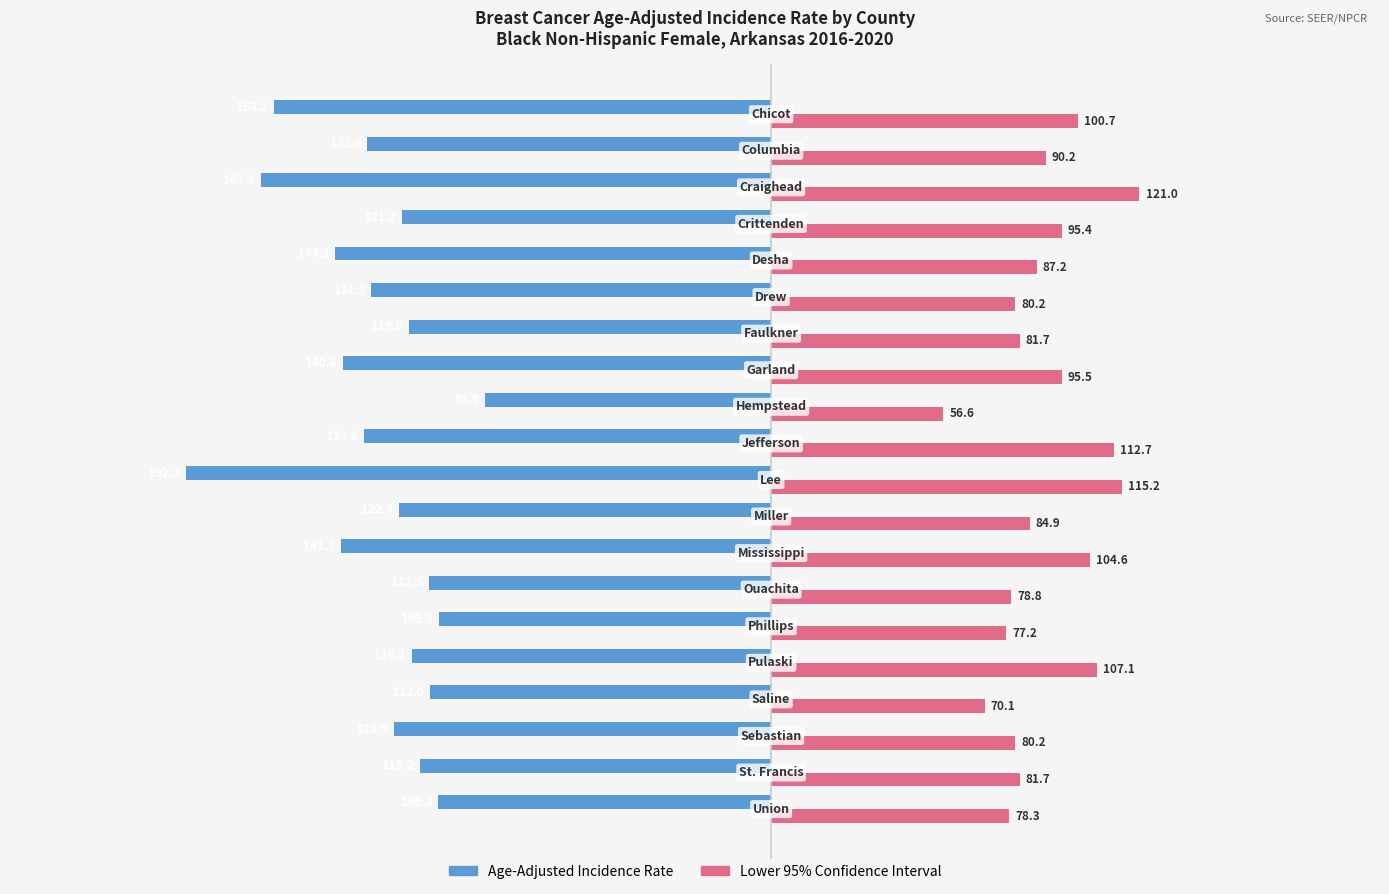

What is the greatest value displayed?

121.0